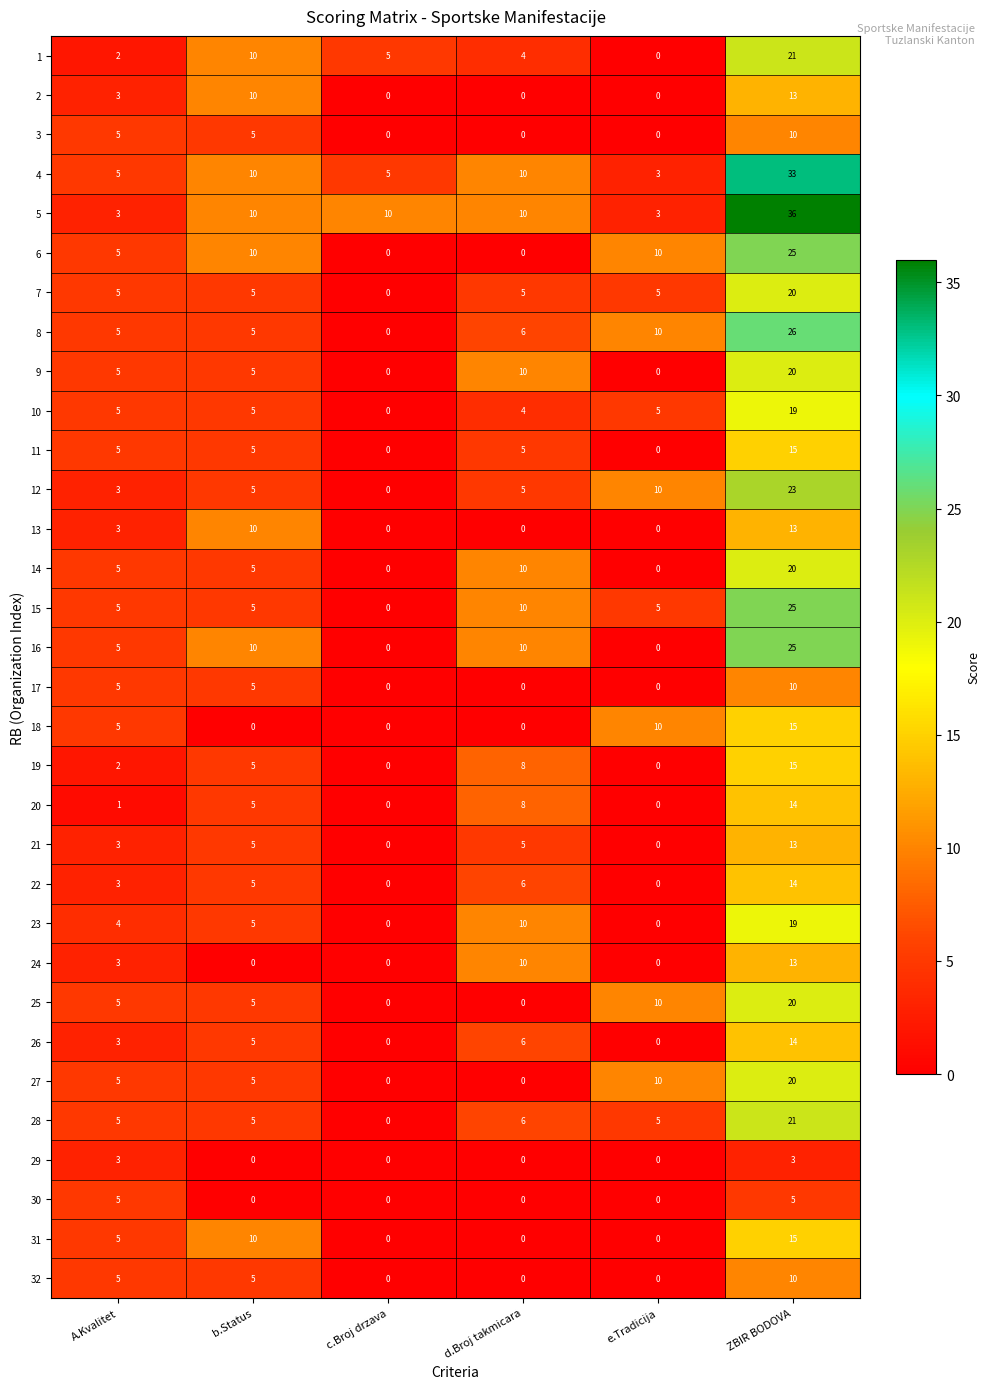

At which label does 28 reach its peak?

ZBIR BODOVA